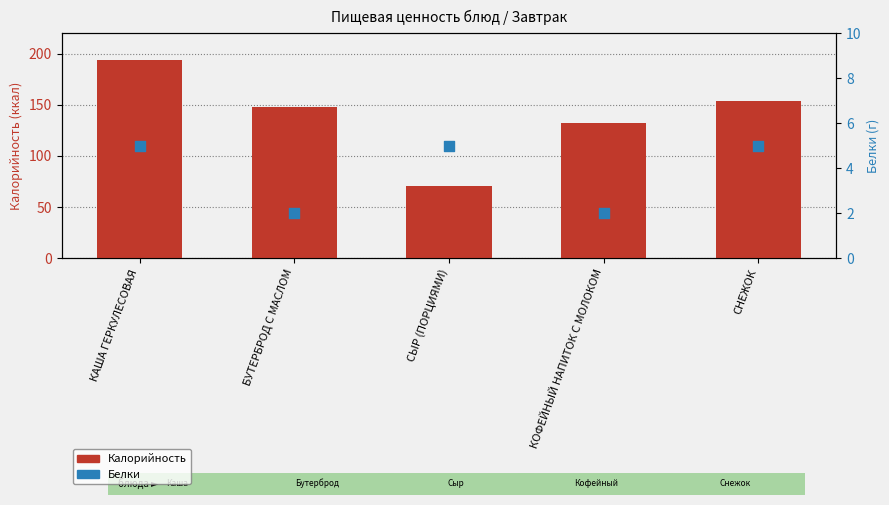

What are all the series names shown in the legend?

Калорийность, Белки